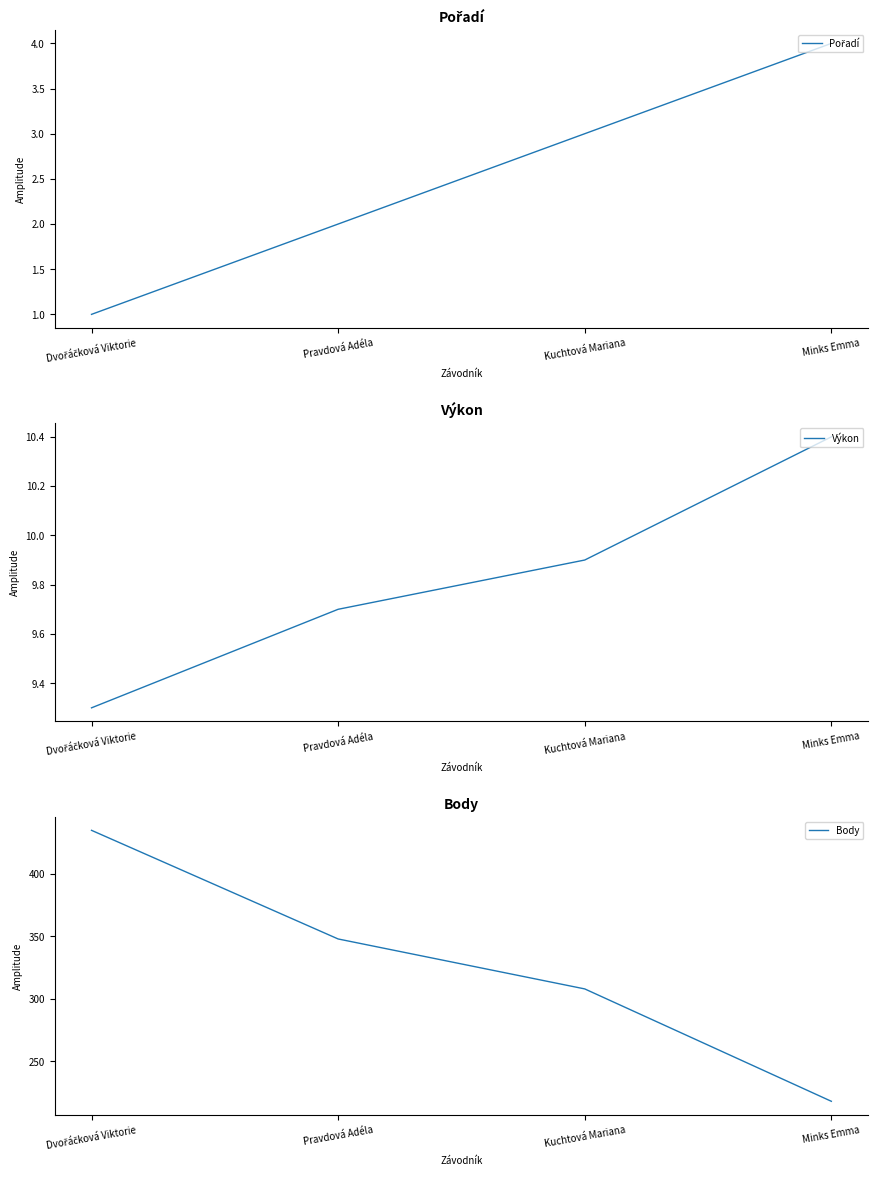

What is the difference between the maximum and second lowest values in the Pořadí series?

2.0